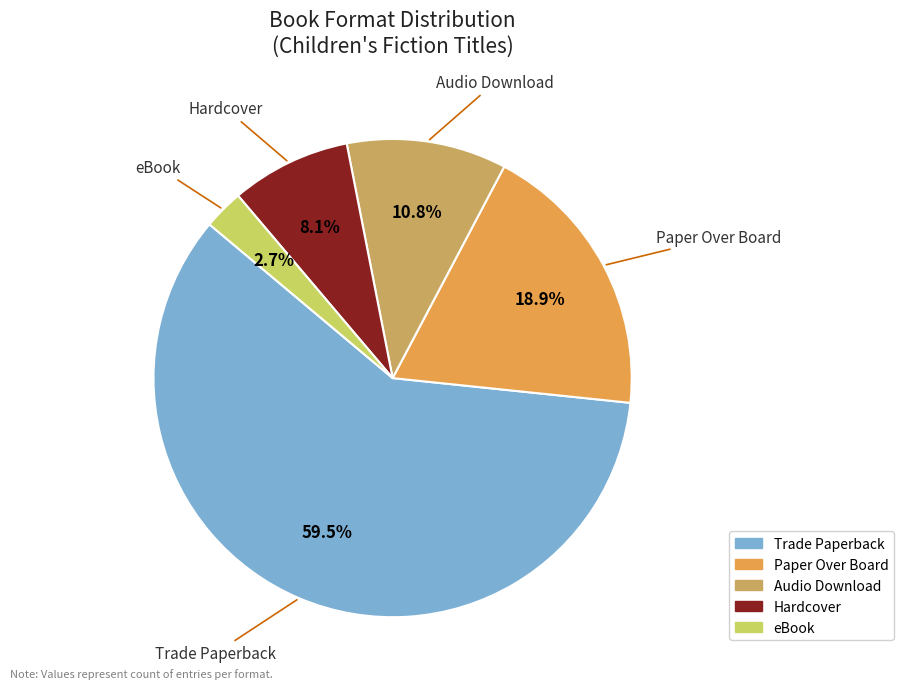

How many slices are in this pie chart?

5